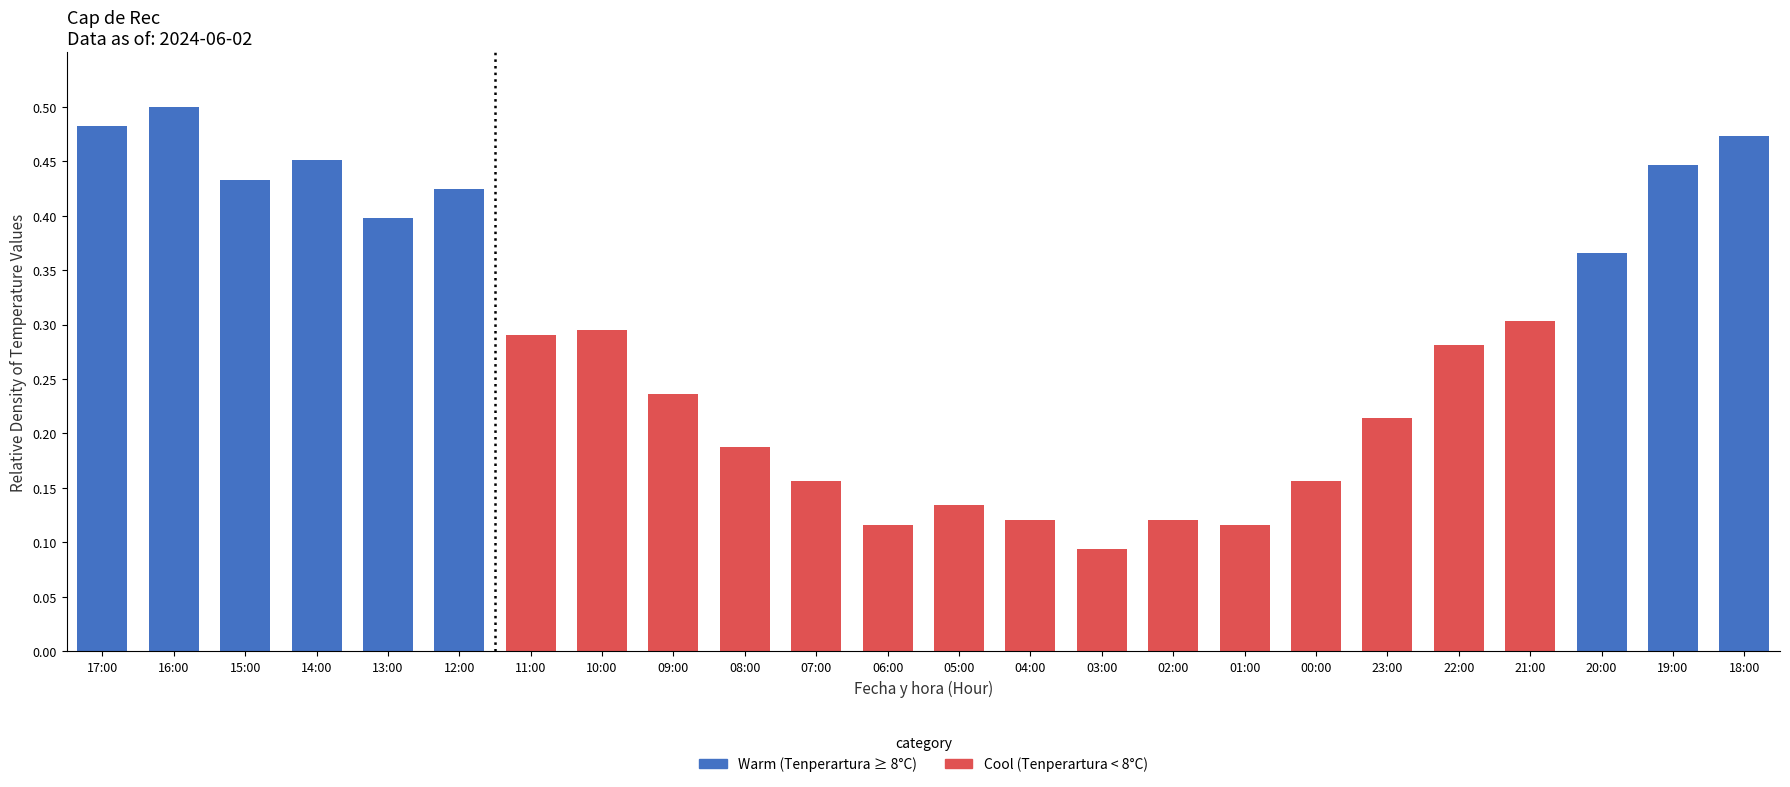

What position from the left is 02:00?

16